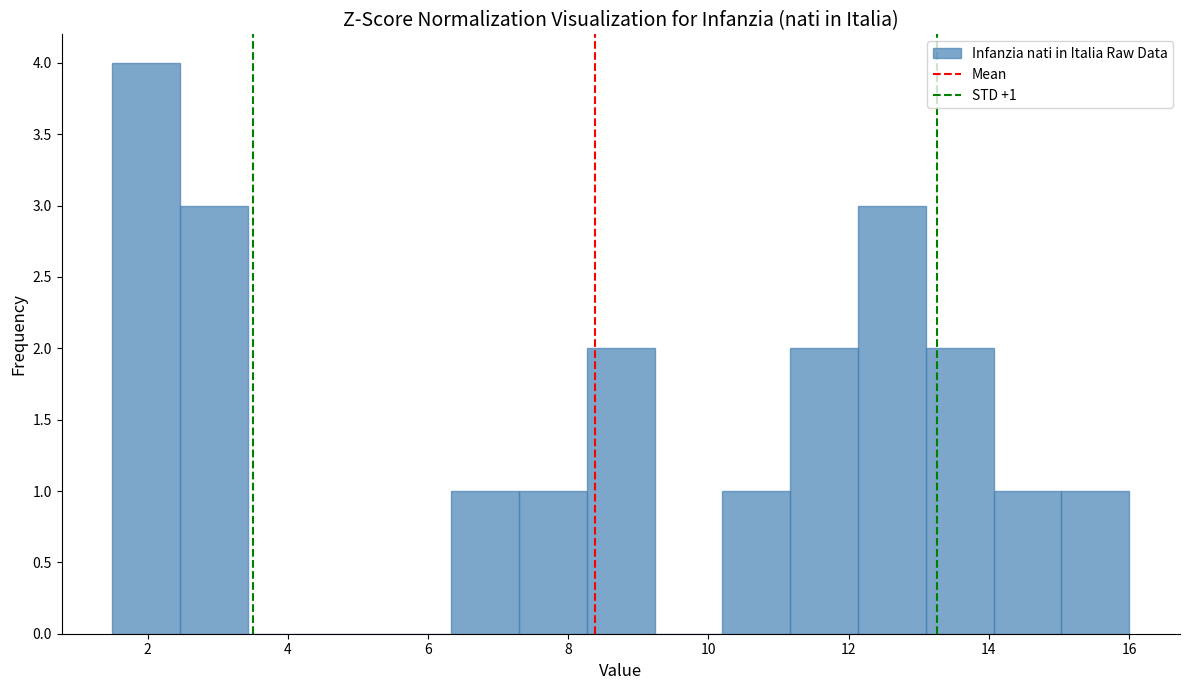

Over which range of the x-axis is the bar tallest?

1.6 to 2.4